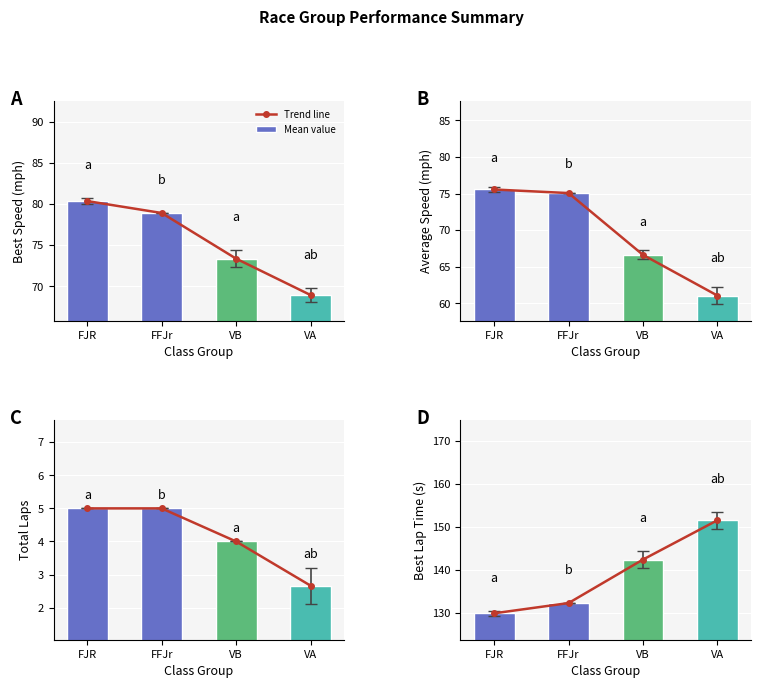

What is the approximate value of Mean value at FFJr?

132.3